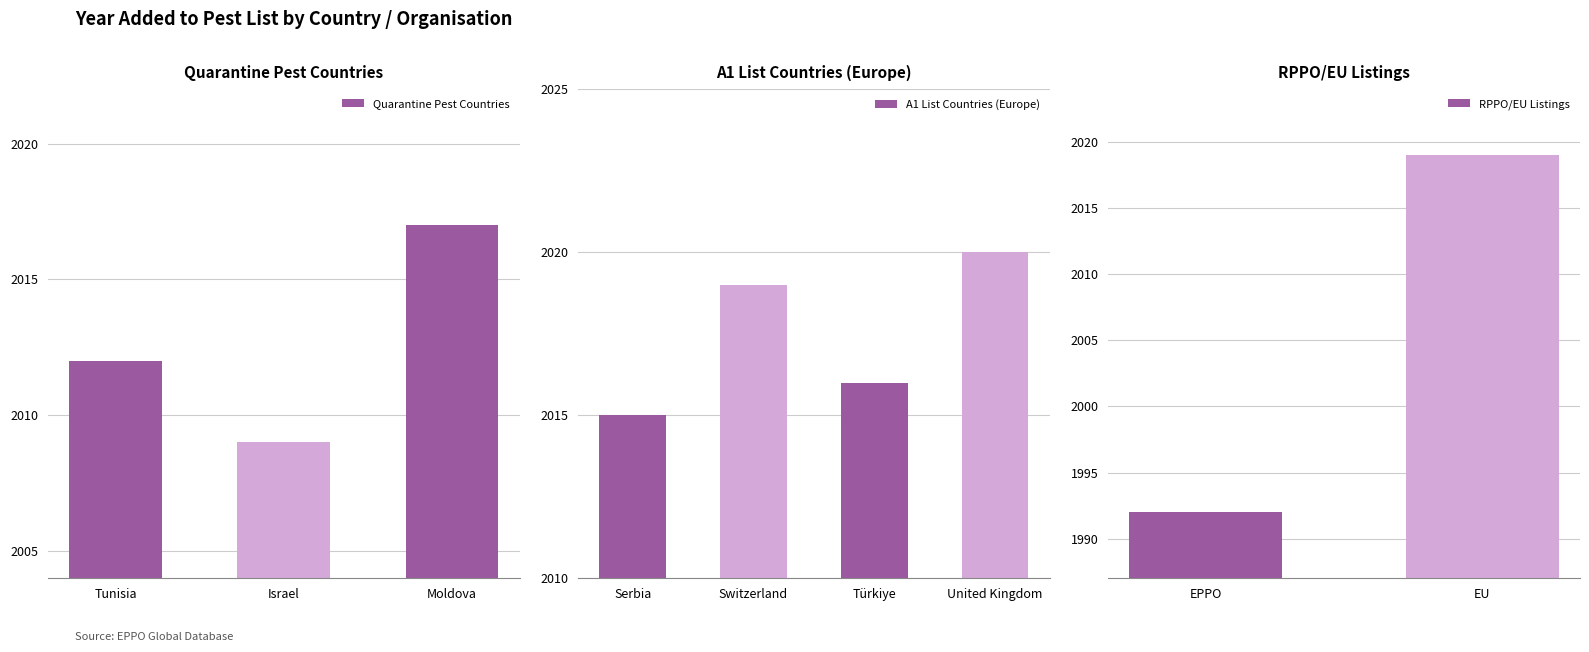

What is the approximate value at EU, to the nearest 5?

2020